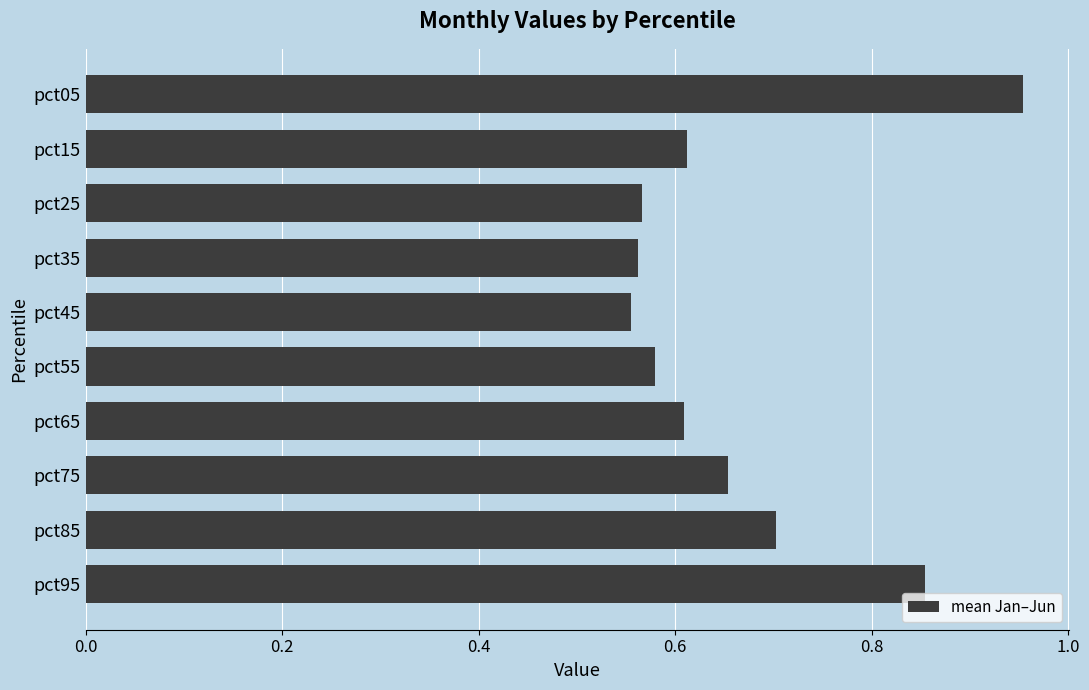

The value at pct35 is 0.6. True or false?

True